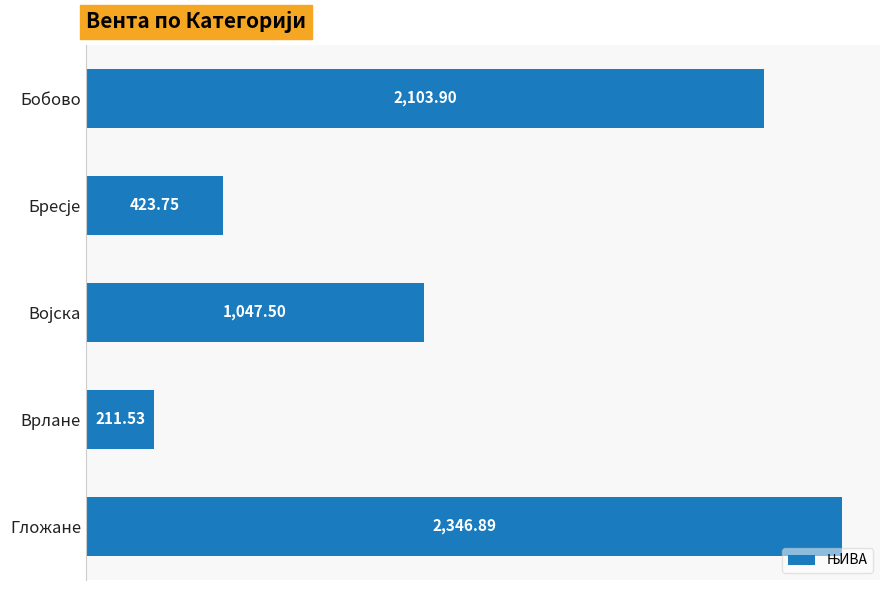

Which category has the highest value across all series?

Гложане